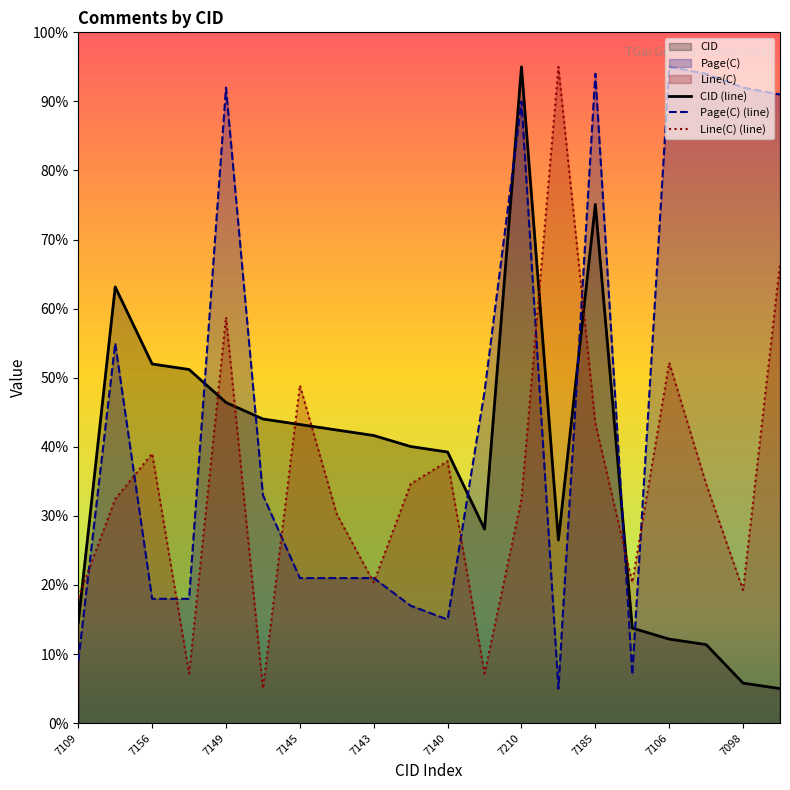

What is the greatest value displayed?

95.0